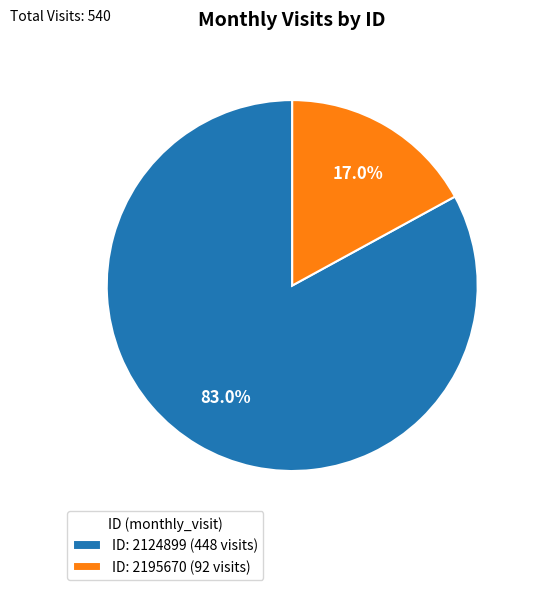

Does ID: 2124899 (448 visits) represent more than half of the total?

Yes